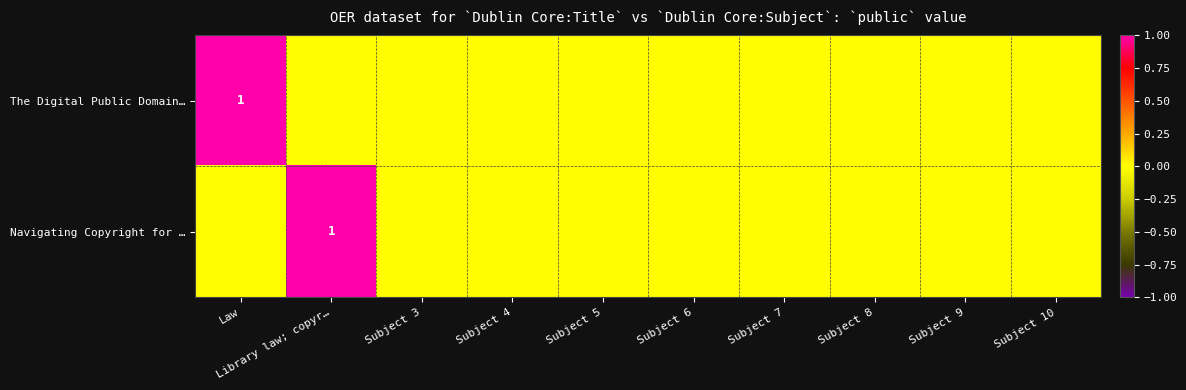

List the labels in order of The Digital Public Domain… value, largest first.

Law, Library law; copyr…, Subject 3, Subject 4, Subject 5, Subject 6, Subject 7, Subject 8, Subject 9, Subject 10